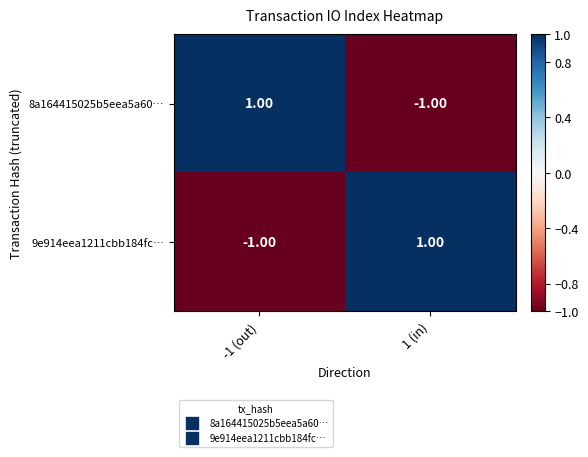

List the labels in order of 9e914eea1211cbb184fc… value, largest first.

1 (in), -1 (out)